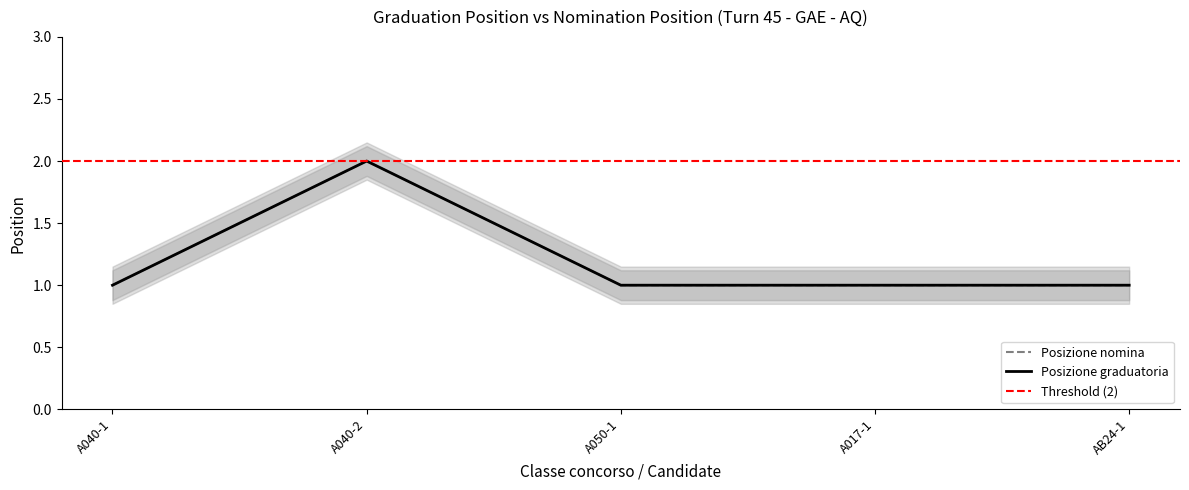

What is the lowest value of the Posizione nomina series?

1